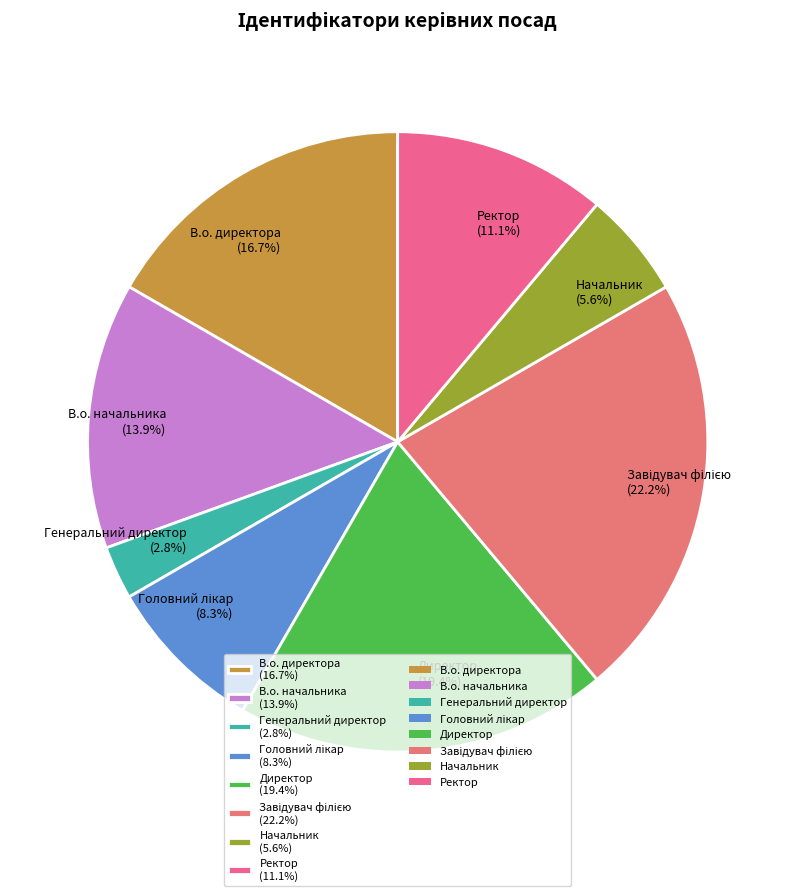

Which has a higher value, Ректор or Генеральний директор?

Ректор